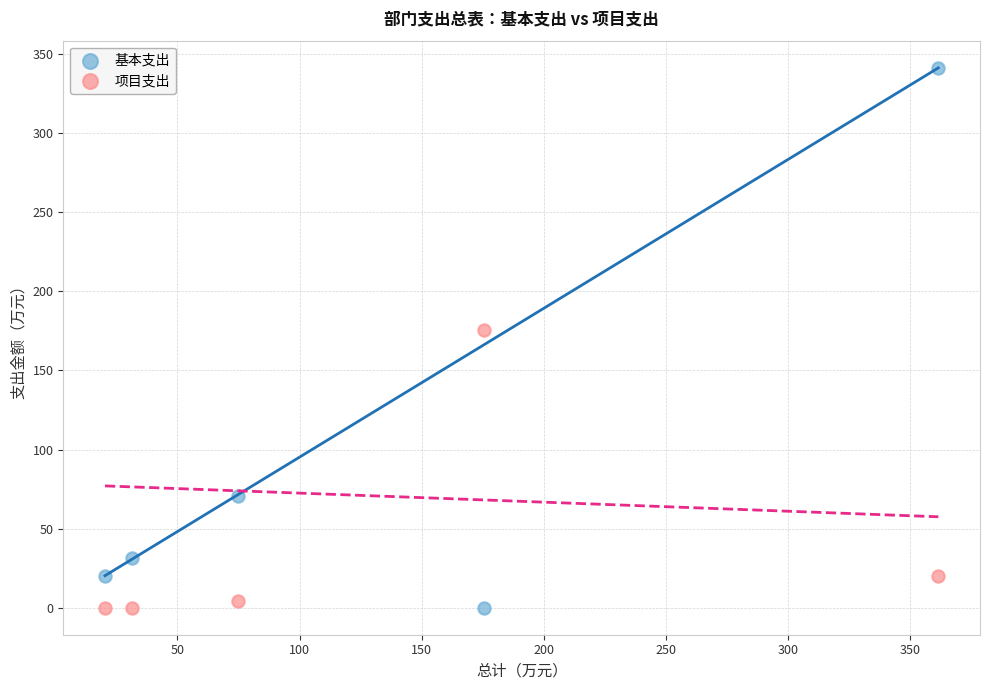

In the 基本支出 series, what Y value is closest to 170?

70.6